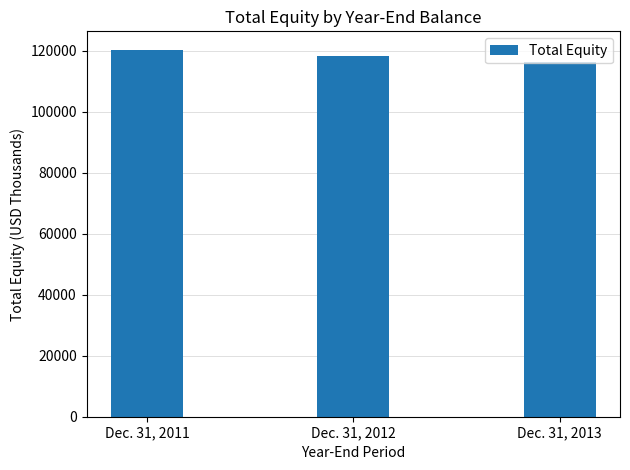

What is the sum of all values?

354736